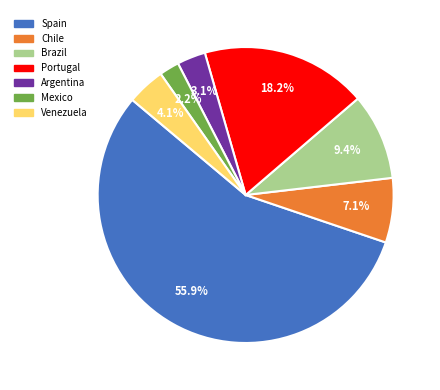

Which slice is the smallest?

Mexico